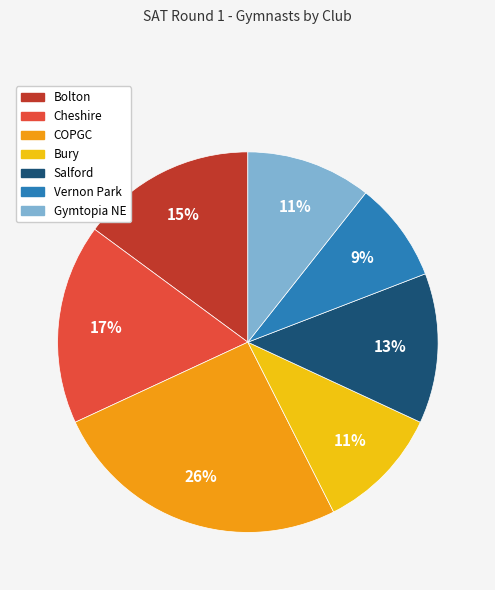

How many segments does this pie chart have?

7